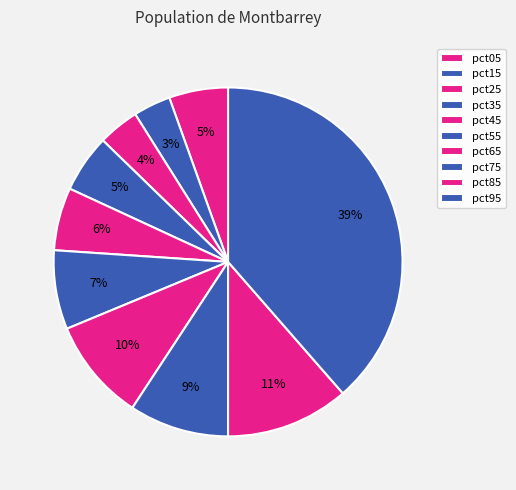

What percentage is NOT represented by pct65?

90.5%